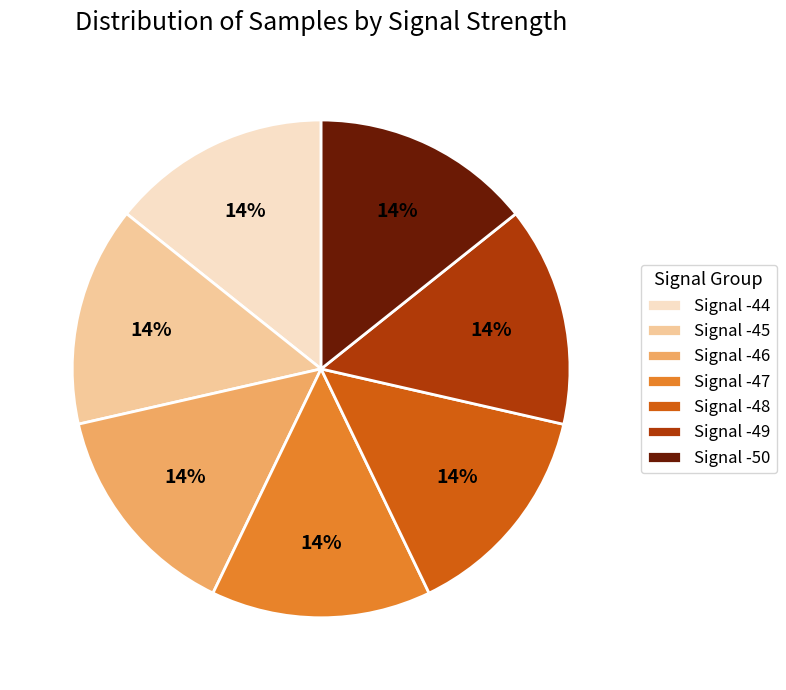

Does any single category account for the majority?

No